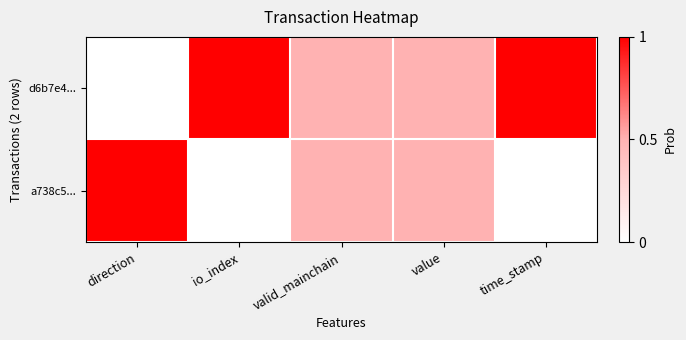

Rank the series at time_stamp from highest to lowest value.

d6b7e4..., a738c5...